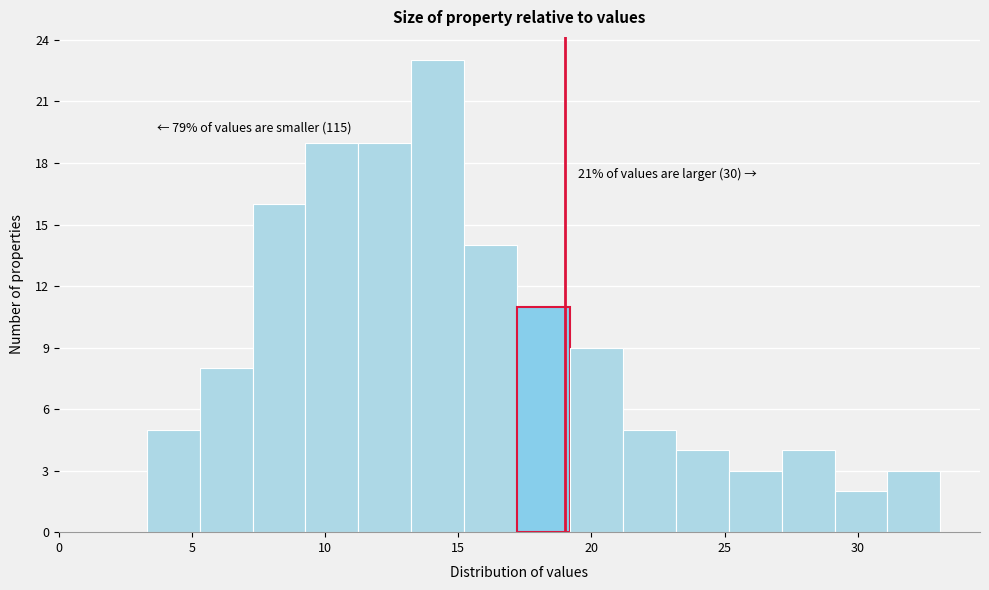

Around what value on the x-axis is the tallest bar? Give the approximate position of its centre, as read against the axis.

14.0